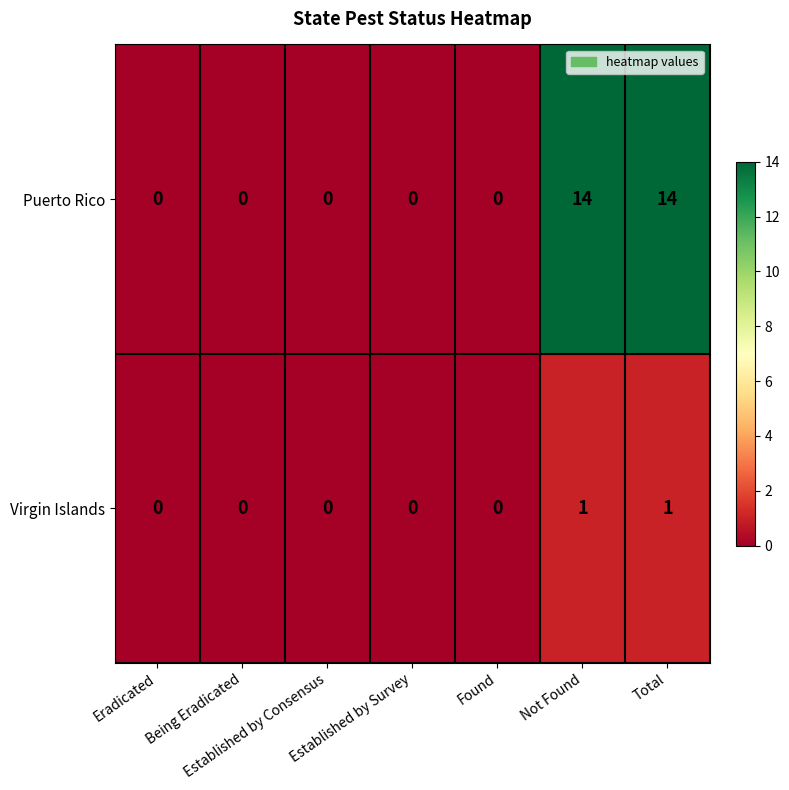

What is the maximum value shown in the chart?

14